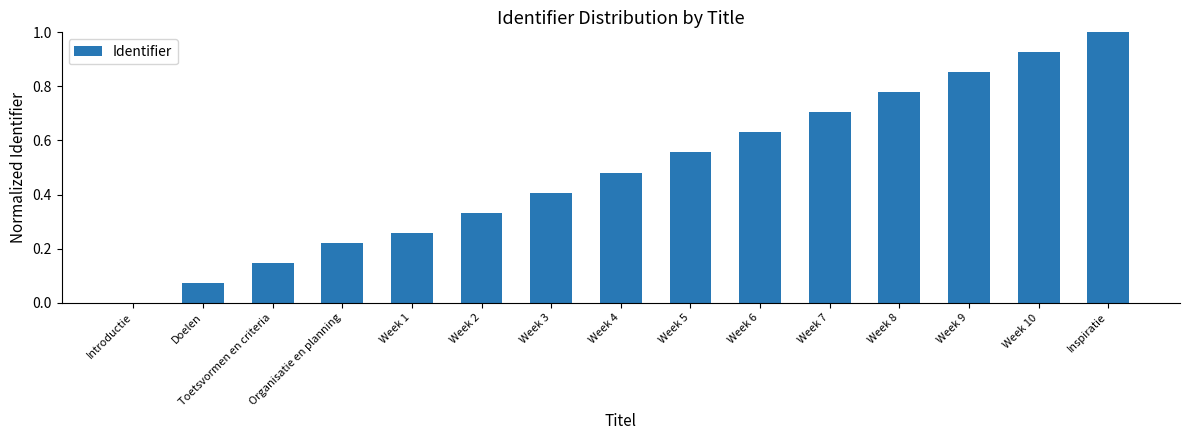

The value at Week 4 is 0.8. True or false?

False